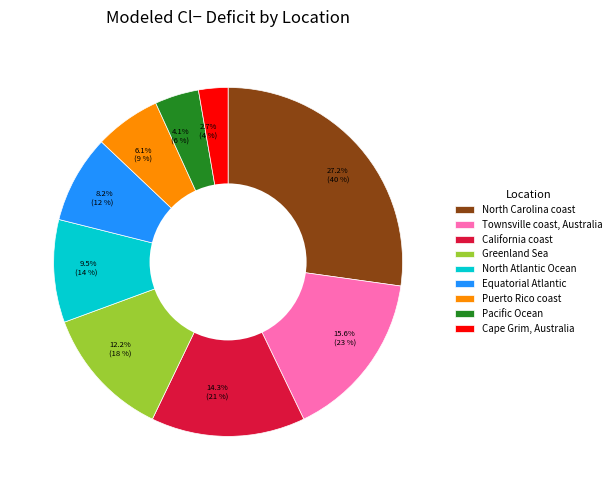

Does North Atlantic Ocean account for over 50% of the chart?

No